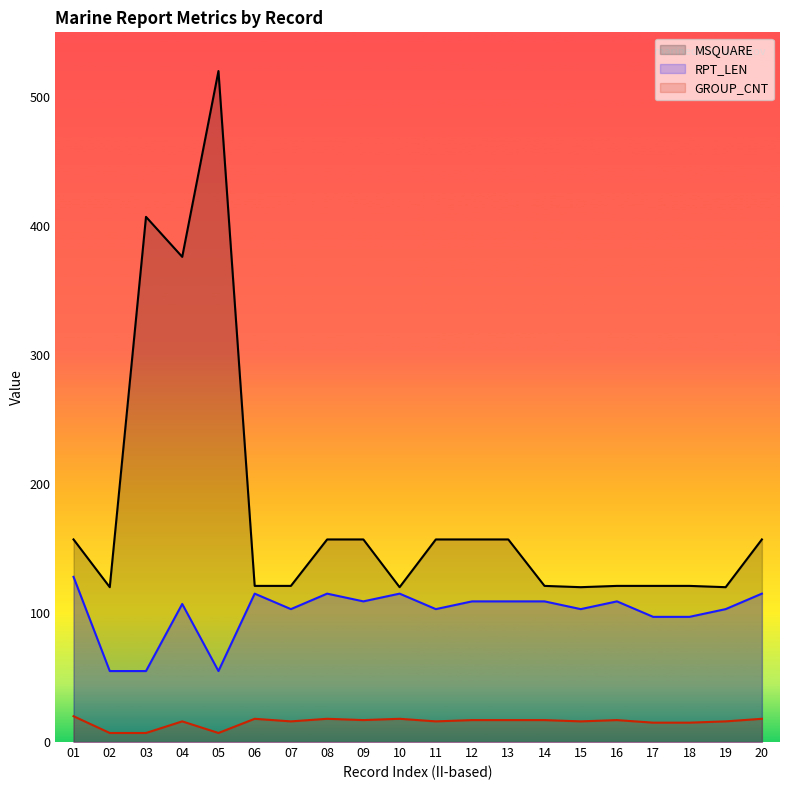

Reading left to right, extract all data points from this chart.

MSQUARE: 01=157	02=120	03=407	04=376	05=520	06=121	07=121	08=157	09=157	10=120	11=157	12=157	13=157	14=121	15=120	16=121	17=121	18=121	19=120	20=157
RPT_LEN: 01=128	02=55	03=55	04=107	05=55	06=115	07=103	08=115	09=109	10=115	11=103	12=109	13=109	14=109	15=103	16=109	17=97	18=97	19=103	20=115
GROUP_CNT: 01=20	02=7	03=7	04=16	05=7	06=18	07=16	08=18	09=17	10=18	11=16	12=17	13=17	14=17	15=16	16=17	17=15	18=15	19=16	20=18